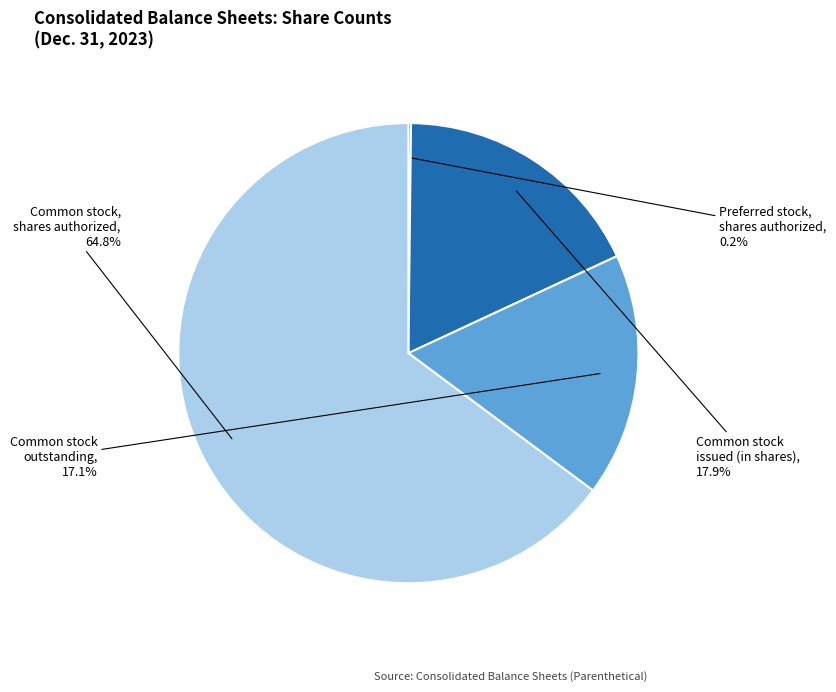

Is there a majority slice in this chart?

Yes